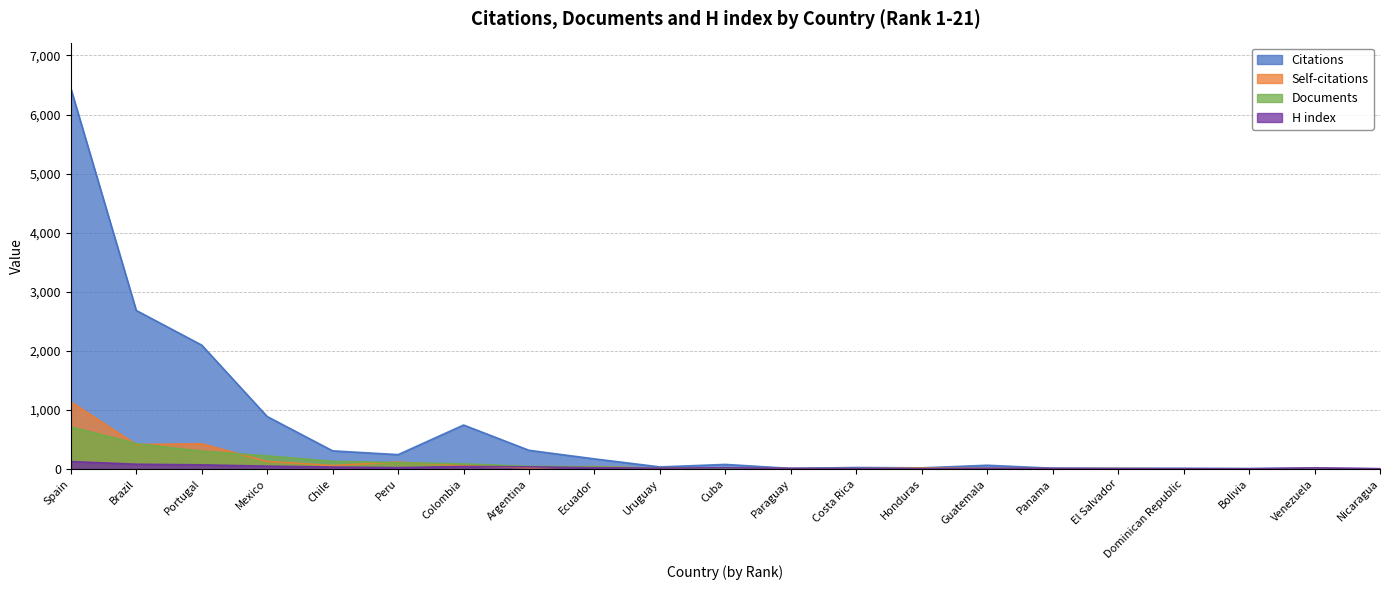

What is the label of the 10th point from the right?

Paraguay